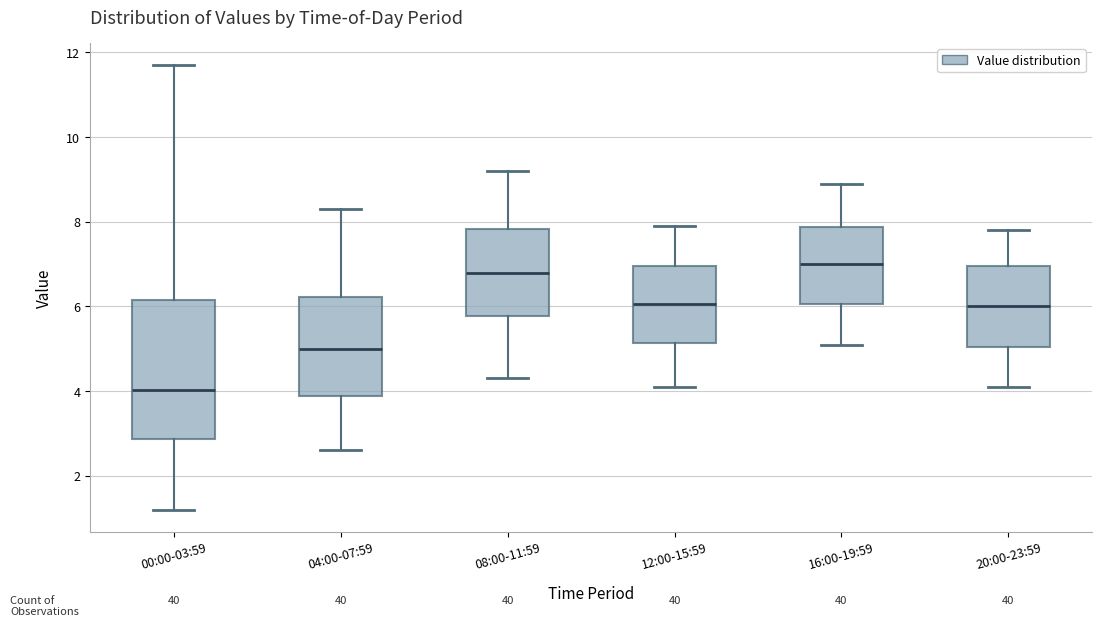

Which box's median line is the lowest?

00:00-03:59